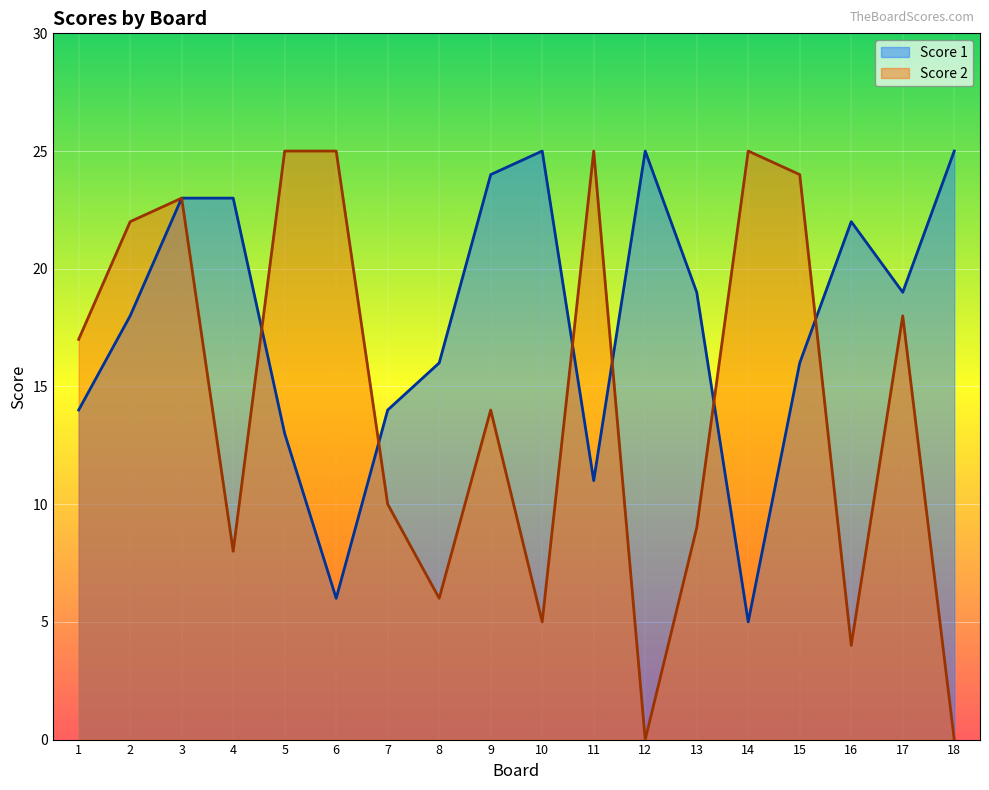

Where is the first local maximum for Score 2?

3